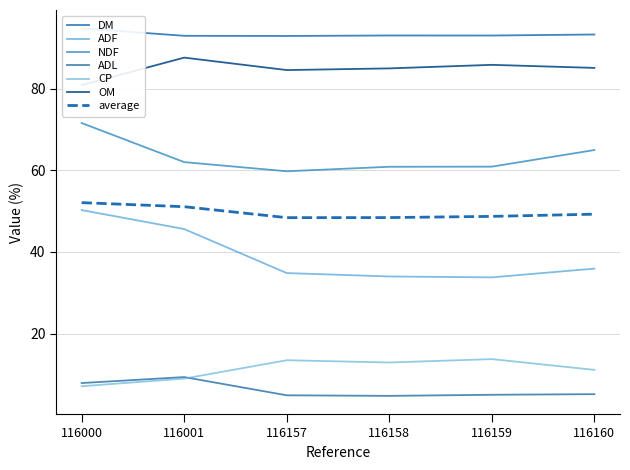

How many data points in ADL are less than 5?

2